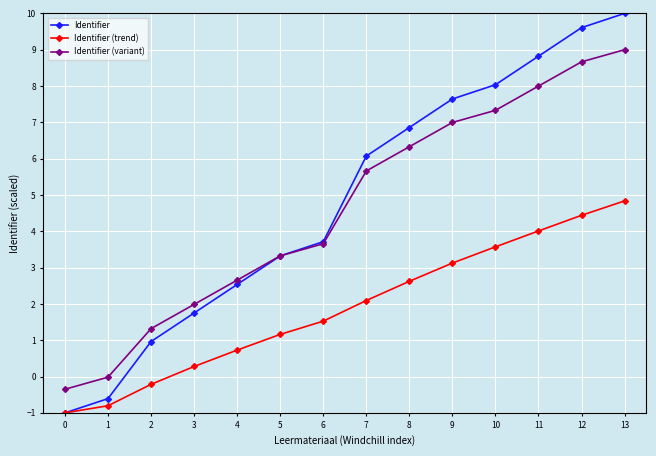

What is the maximum value for Identifier (variant)?

9.0